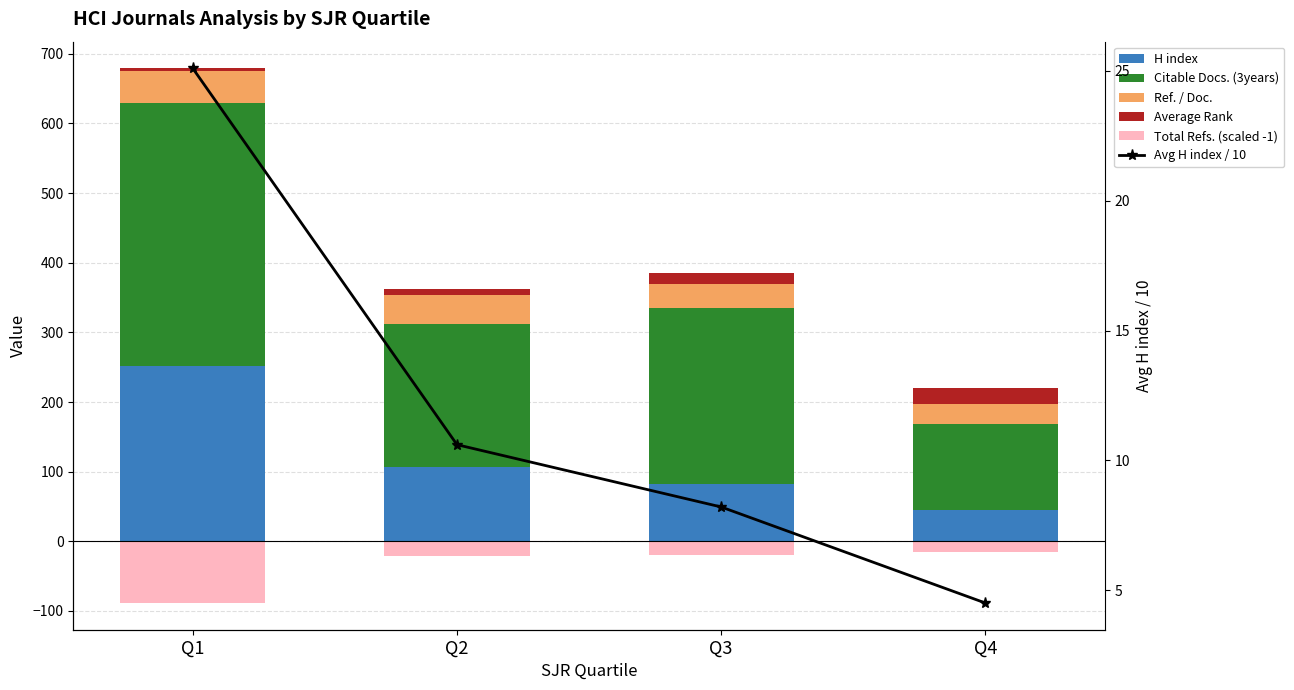

At which label is Citable Docs. (3years) closest to 250?

Q3